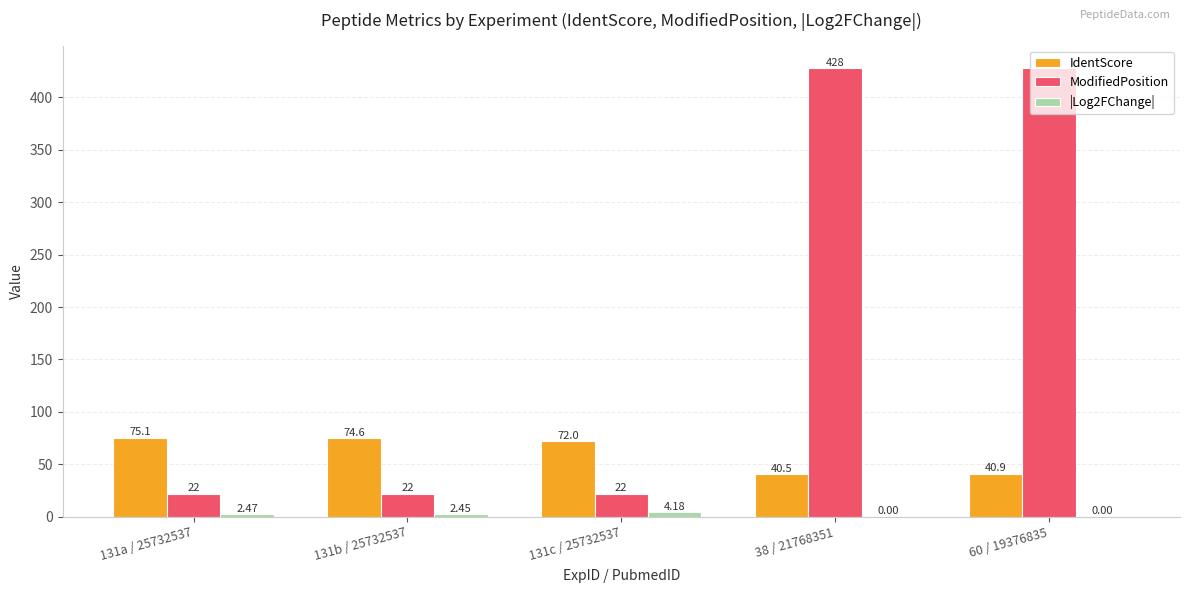

Which series has the largest total across all categories?

ModifiedPosition